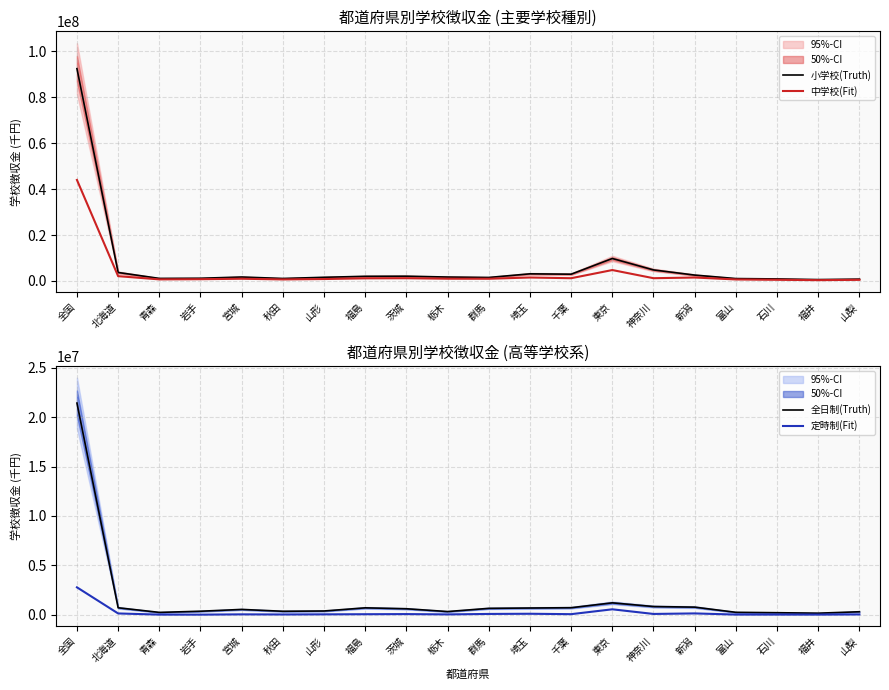

True or false: 中学校(Fit) and 小学校(Truth) intersect in this chart.

False